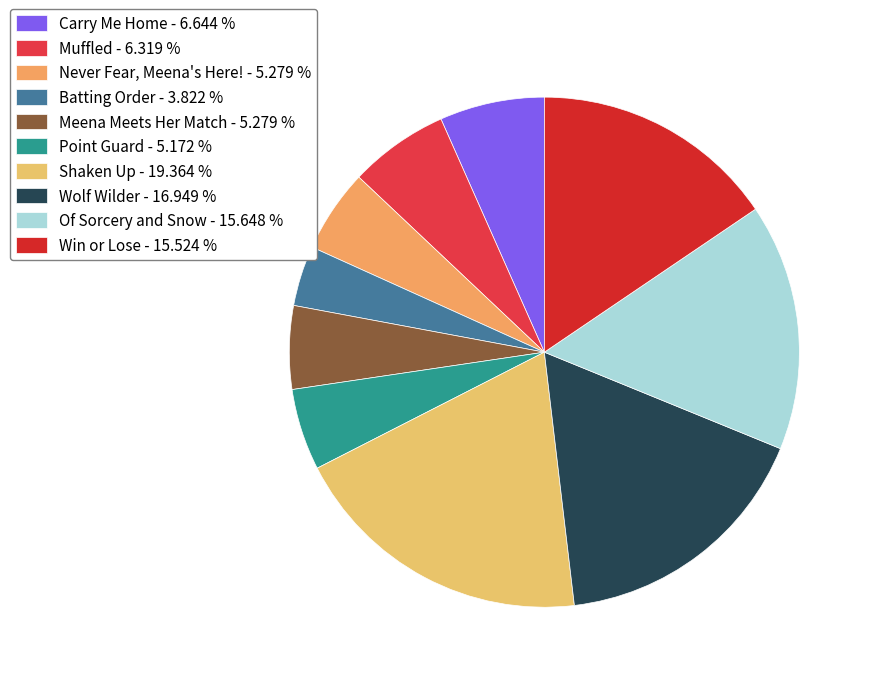

What is the ratio of the value at Shaken Up to the value at Wolf Wilder?

1.1